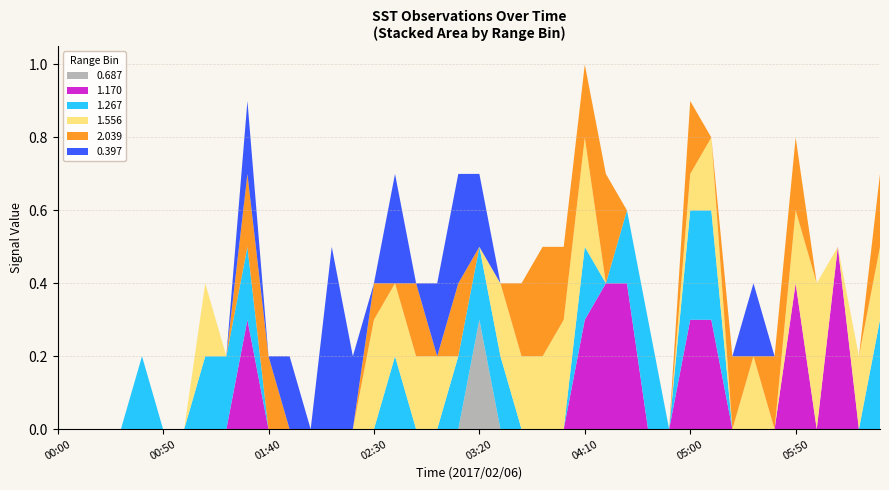

Reading left to right, extract all data points from this chart.

0.687: 999.0	999.0	999.0	999.0	999.0	999.0	999.0	999.0	999.0	999.0	999.0	999.0	999.0	999.0	999.0	999.0	999.0	999.0	999.0	999.0	0.3	999.0	999.0	999.0	999.0	999.0	999.0	999.0	999.0	999.0	999.0	999.0	999.0	999.0	999.0	999.0	999.0	999.0	999.0	999.0
1.170: 999.0	999.0	999.0	999.0	999.0	999.0	999.0	999.0	999.0	0.3	999.0	999.0	999.0	999.0	999.0	999.0	999.0	999.0	999.0	999.0	999.0	999.0	999.0	999.0	999.0	0.3	0.4	0.4	999.0	999.0	0.3	0.3	999.0	999.0	999.0	0.4	999.0	0.5	999.0	999.0
1.267: 999.0	999.0	999.0	999.0	0.2	999.0	999.0	0.2	0.2	0.2	999.0	999.0	999.0	999.0	999.0	999.0	0.2	999.0	999.0	0.2	0.2	0.2	999.0	999.0	999.0	0.2	999.0	0.2	0.3	999.0	0.3	0.3	999.0	999.0	999.0	999.0	999.0	999.0	999.0	0.3
1.556: 999.0	999.0	999.0	999.0	999.0	999.0	999.0	0.2	999.0	999.0	999.0	999.0	999.0	999.0	999.0	0.3	0.2	0.2	0.2	999.0	999.0	0.2	0.2	0.2	0.3	0.3	999.0	999.0	999.0	999.0	0.1	0.2	999.0	0.2	999.0	0.2	0.4	999.0	0.2	0.2
2.039: 999.0	999.0	999.0	999.0	999.0	999.0	999.0	999.0	999.0	0.2	0.2	999.0	999.0	999.0	999.0	0.1	999.0	0.2	999.0	0.2	999.0	999.0	0.2	0.3	0.2	0.2	0.3	0.0	999.0	999.0	0.2	999.0	0.2	999.0	0.2	0.2	999.0	999.0	999.0	0.2
0.397: 999.0	999.0	999.0	999.0	999.0	999.0	999.0	999.0	999.0	0.2	999.0	0.2	999.0	0.5	0.2	999.0	0.3	999.0	0.2	0.3	0.2	999.0	999.0	999.0	999.0	999.0	999.0	999.0	999.0	999.0	999.0	999.0	999.0	0.2	999.0	999.0	999.0	999.0	999.0	999.0